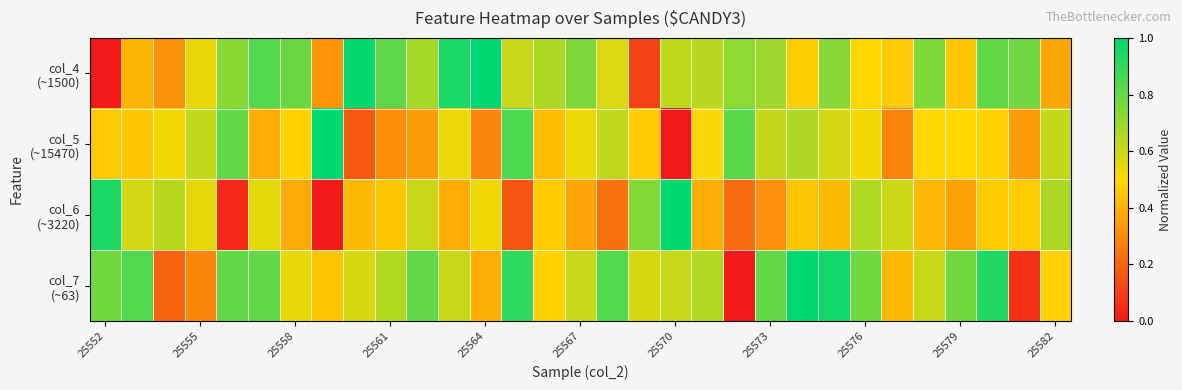

How many series are shown in this chart?

4